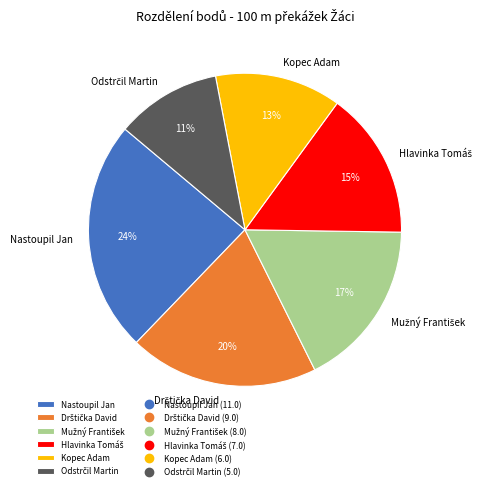

How many segments does this pie chart have?

6